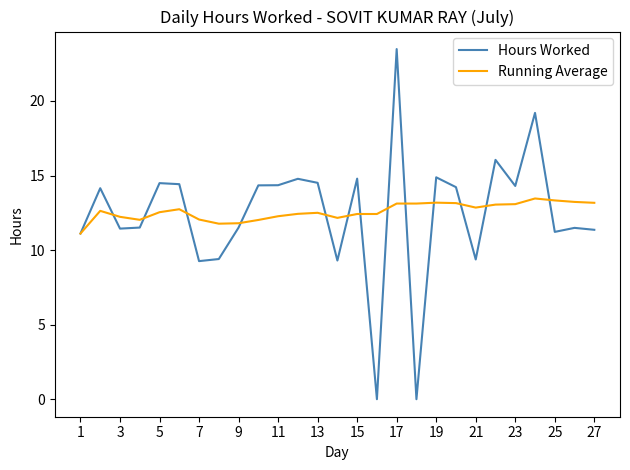

True or false: Running Average has more than 2 interior local peaks.

True